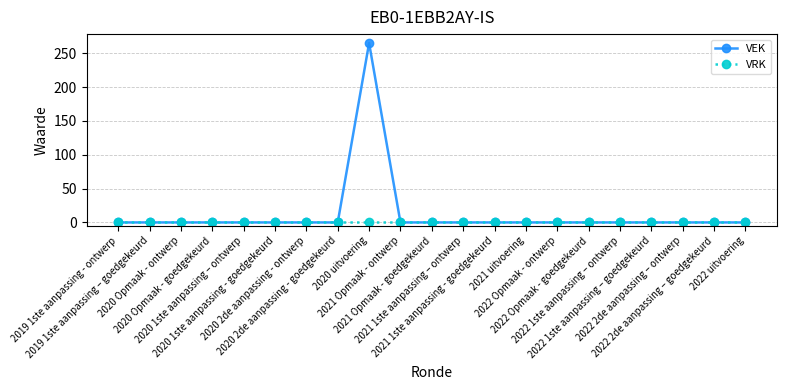

Does the chart have visible grid lines?

Yes